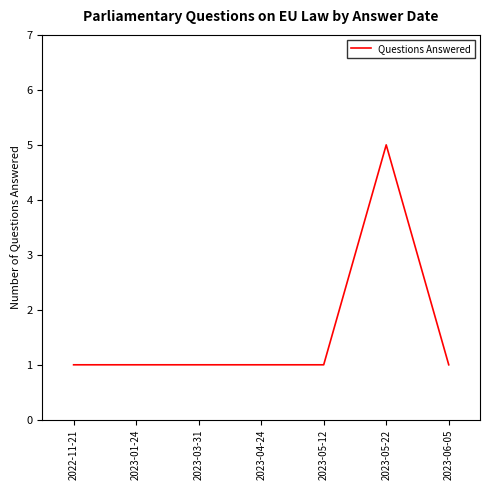

The value at 2023-03-31 is 0. True or false?

False